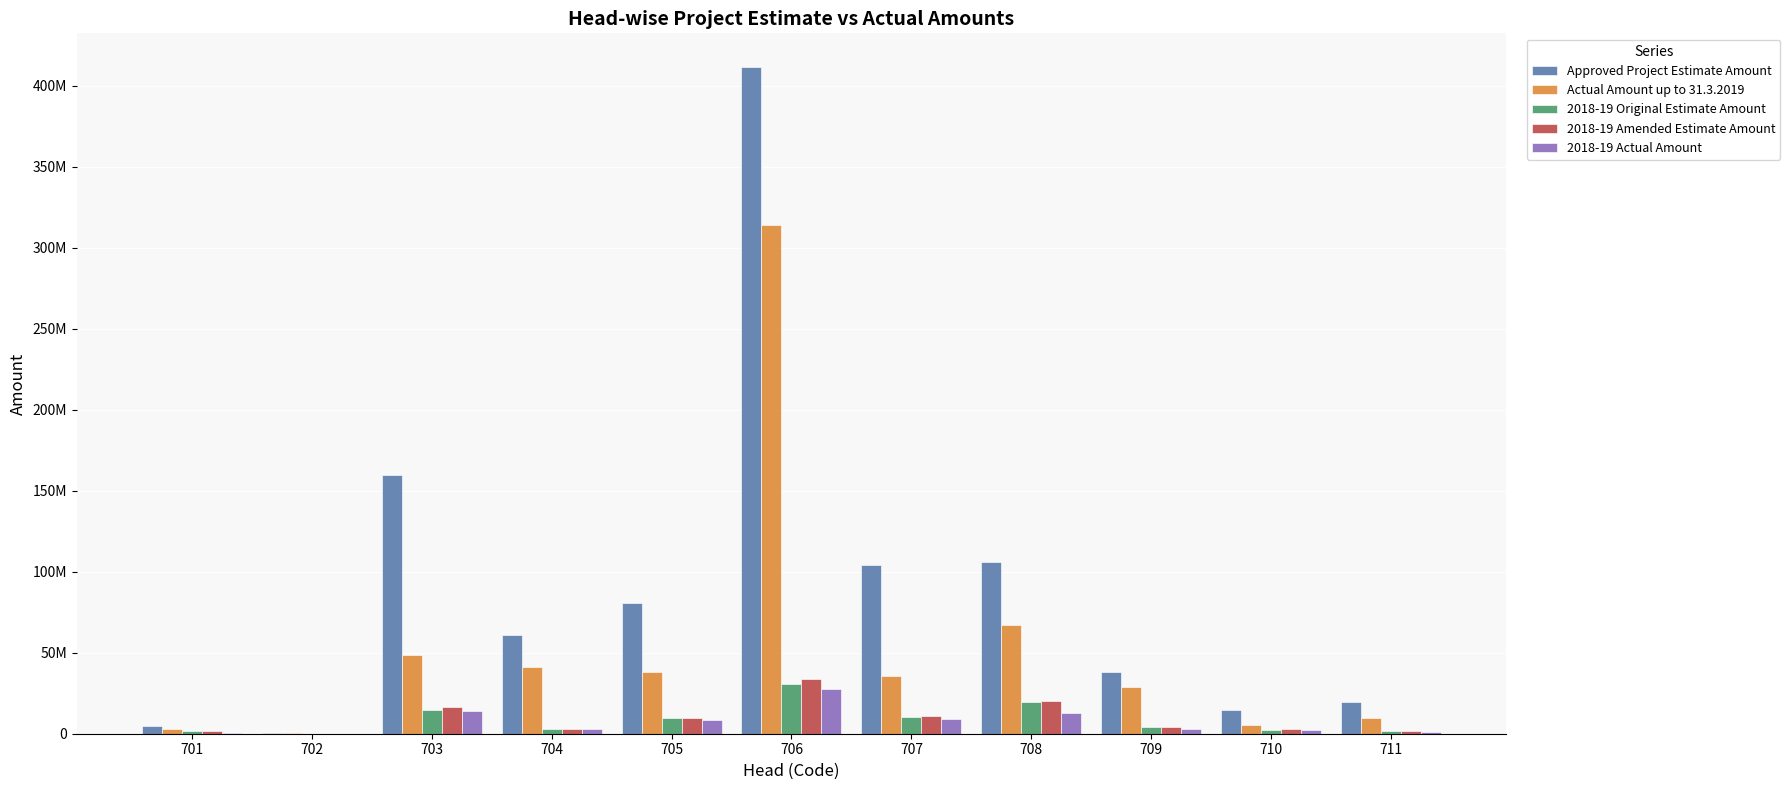

Which series changed the most between 707 and 711?

Approved Project Estimate Amount